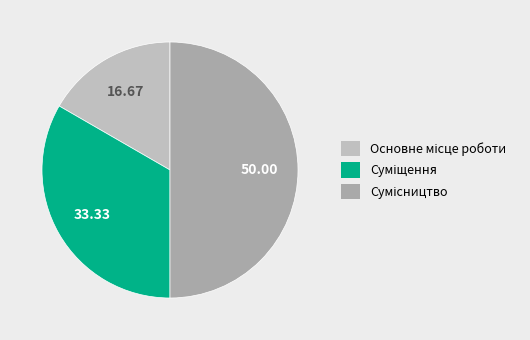

What is the smallest slice in the pie chart?

Основне місце роботи